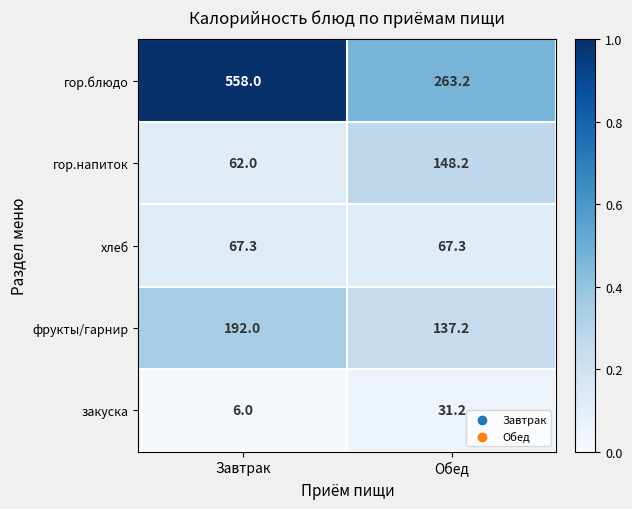

At which category is the sum across all series the highest?

Завтрак